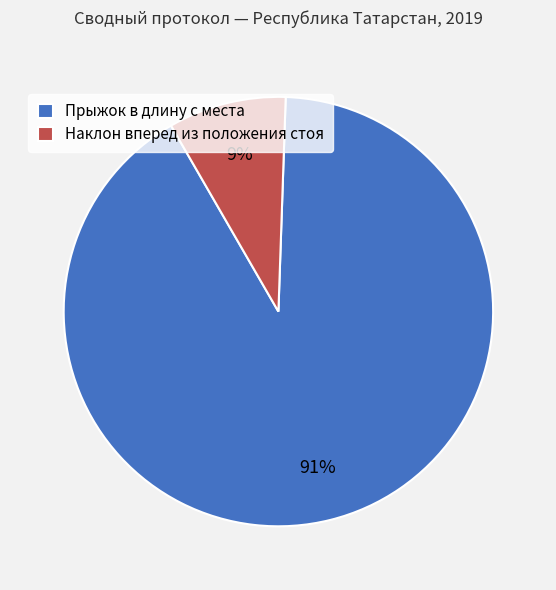

How many slices are in this pie chart?

2